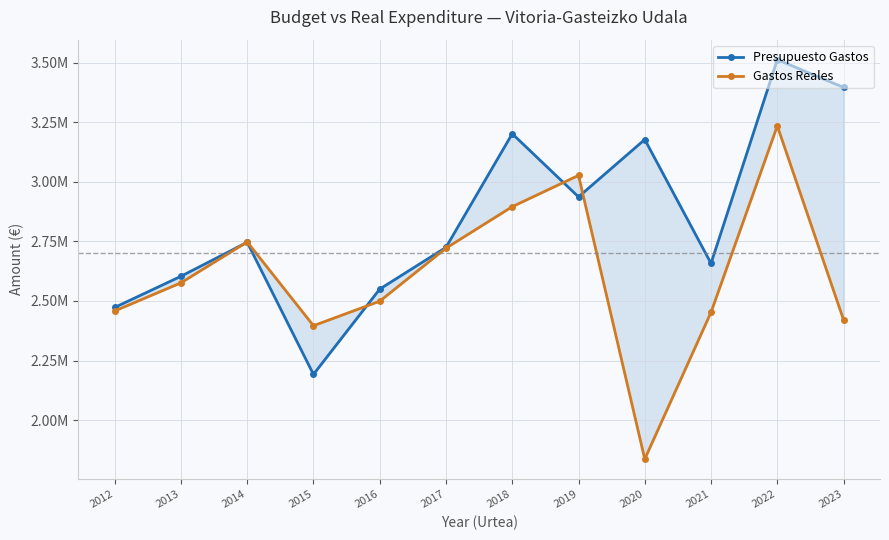

Reading right to left, list all the values displayed in this chart.

Presupuesto Gastos: 2023=3396582.2	2022=3513279.8	2021=2657793.0	2020=3177962.5	2019=2937026.2	2018=3202111.0	2017=2725104.0	2016=2549901.0	2015=2191909.6	2014=2746441.5	2013=2603665.5	2012=2472846.0
Gastos Reales: 2023=2421081.9	2022=3235181.1	2021=2452686.7	2020=1836260.8	2019=3027315.5	2018=2895936.0	2017=2721646.5	2016=2499138.6	2015=2396252.4	2014=2747939.3	2013=2576224.4	2012=2458015.2